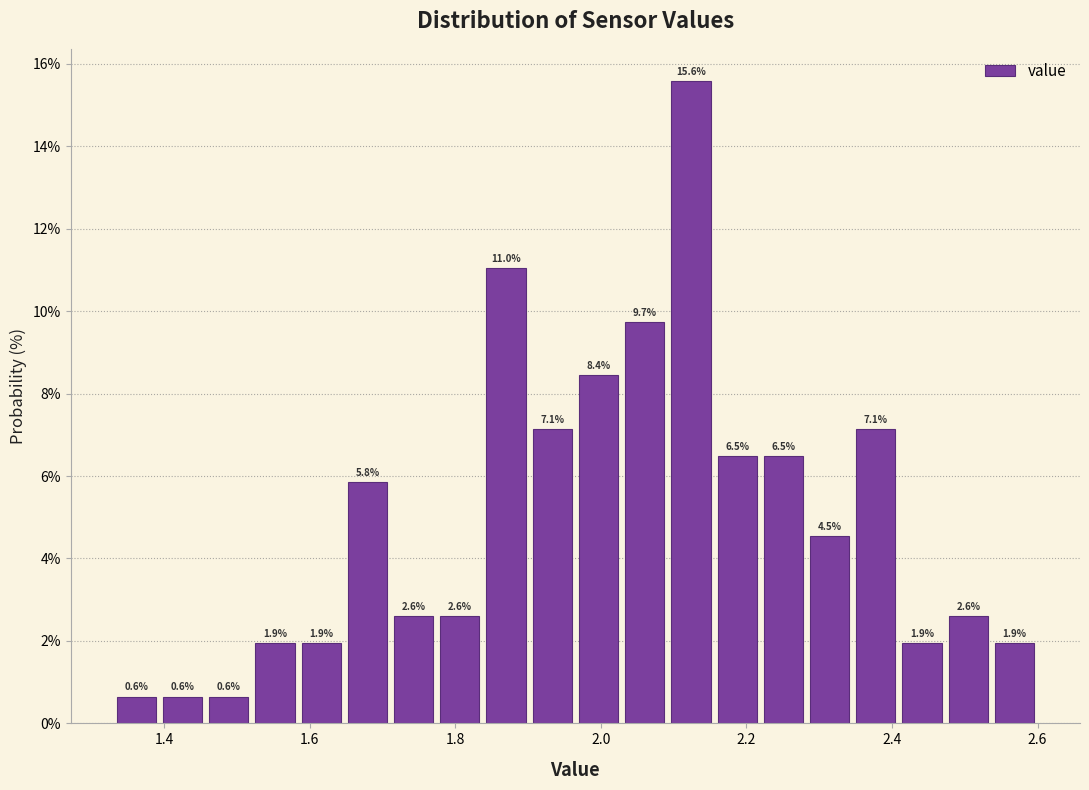

Read against the x-axis, roughly where is the centre of the tallest bar?

2.12